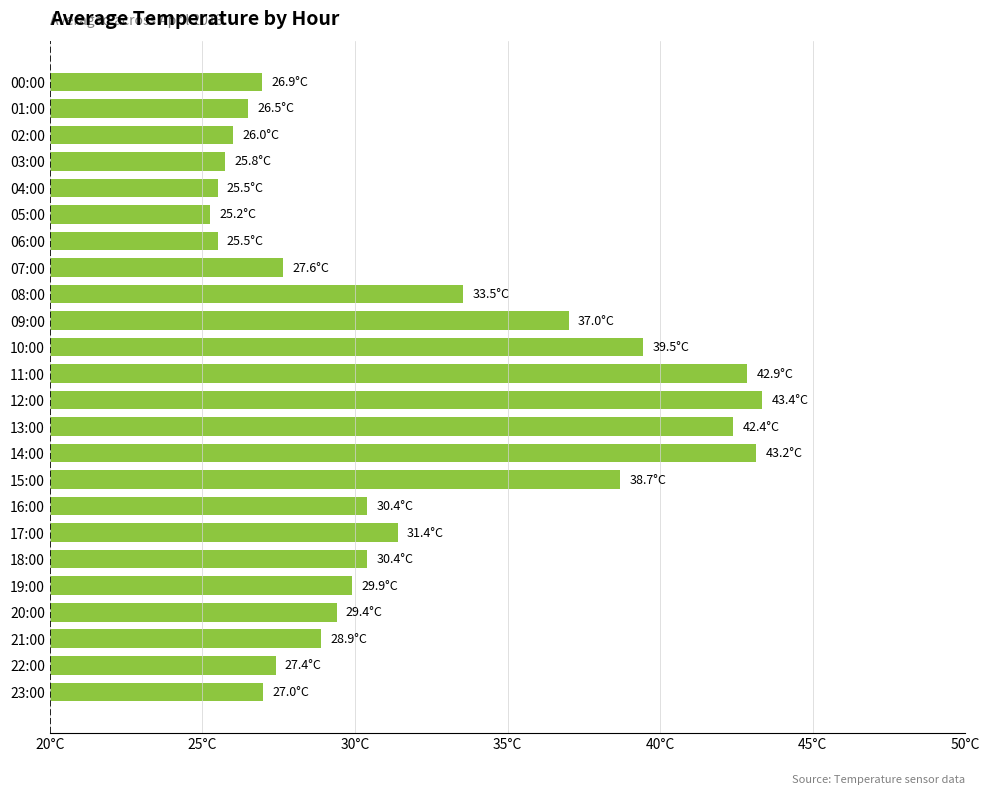

Does the chart contain stacked bars?

No